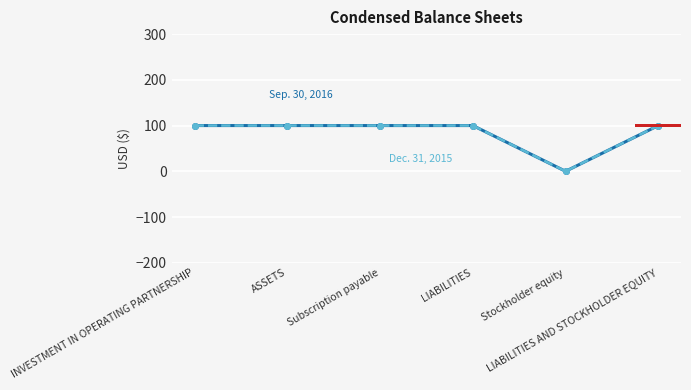

What is the label of the 1st point from the right?

LIABILITIES AND STOCKHOLDER EQUITY